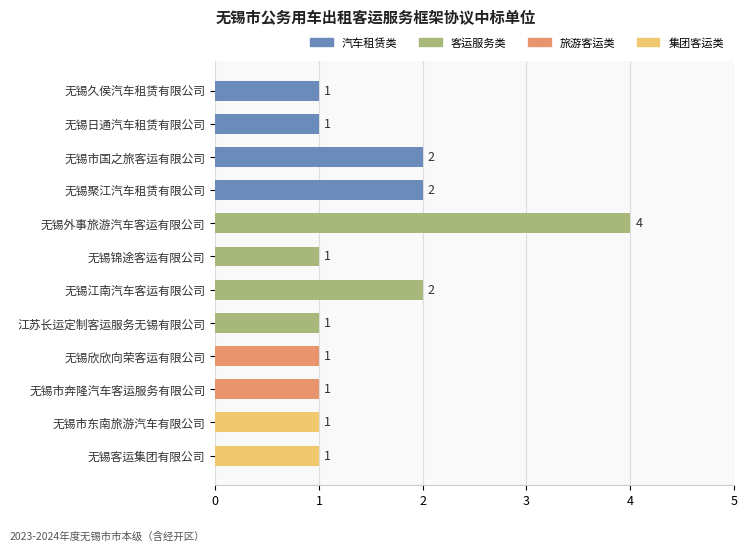

Are the bars grouped side by side (vs. stacked)?

No